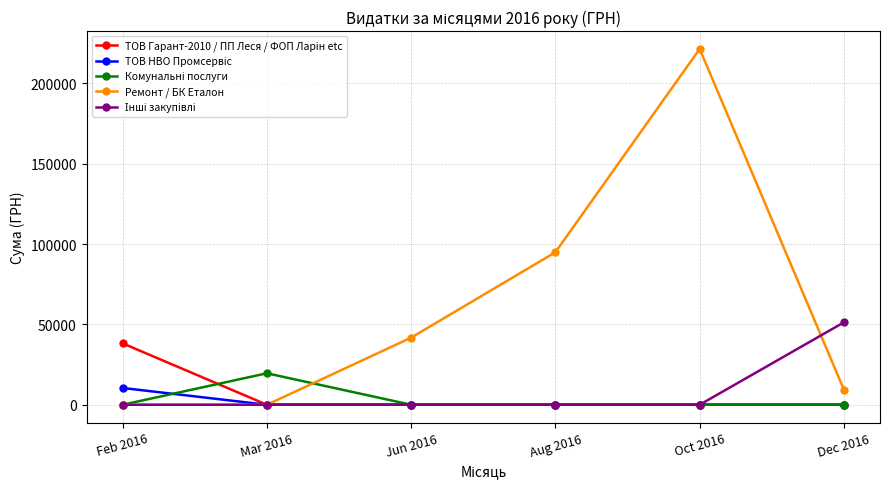

What position from the left is Mar 2016?

2